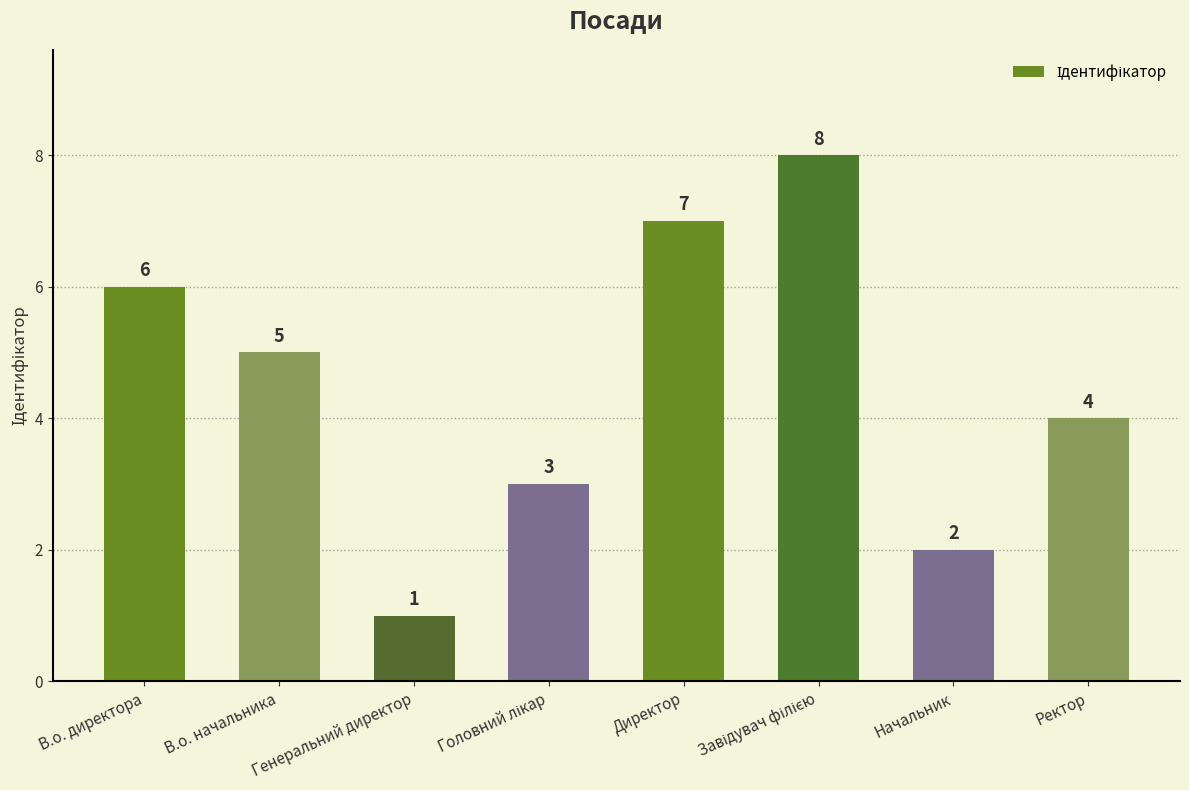

What is the sum of all values?

36